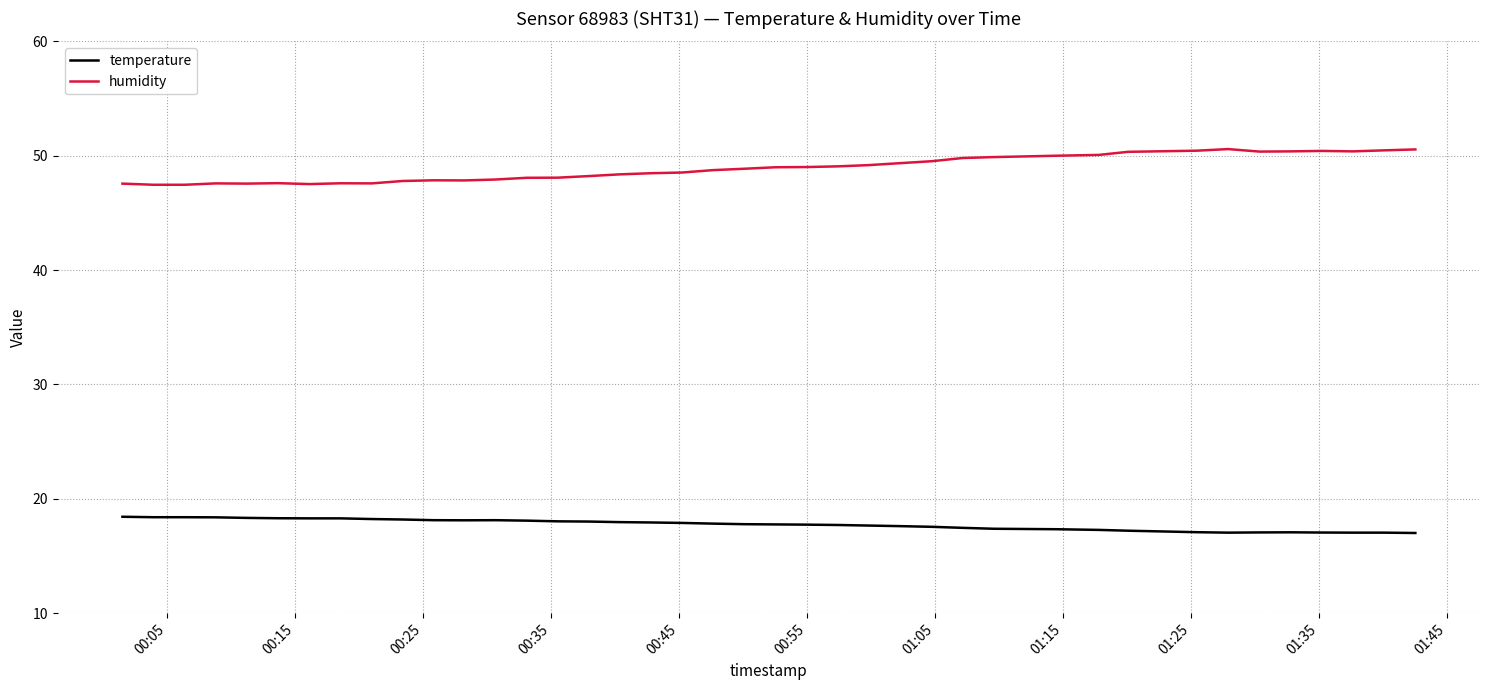

List the series in order of their peak value, lowest first.

temperature, humidity